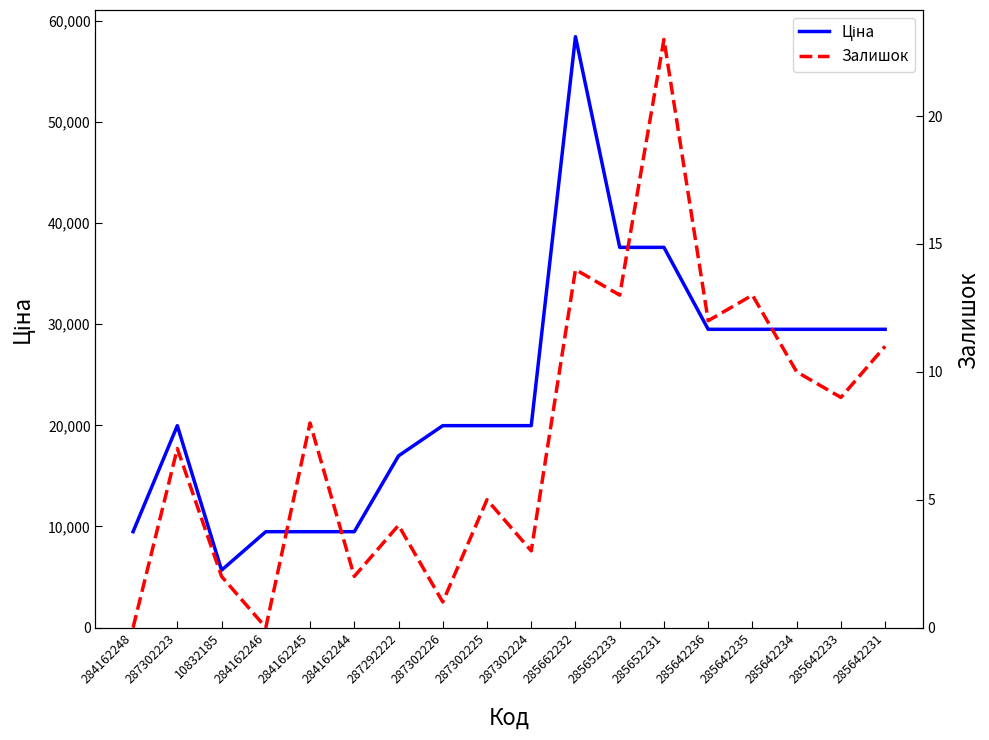

At 285642231, list the series in order from smallest to largest.

Залишок, Ціна